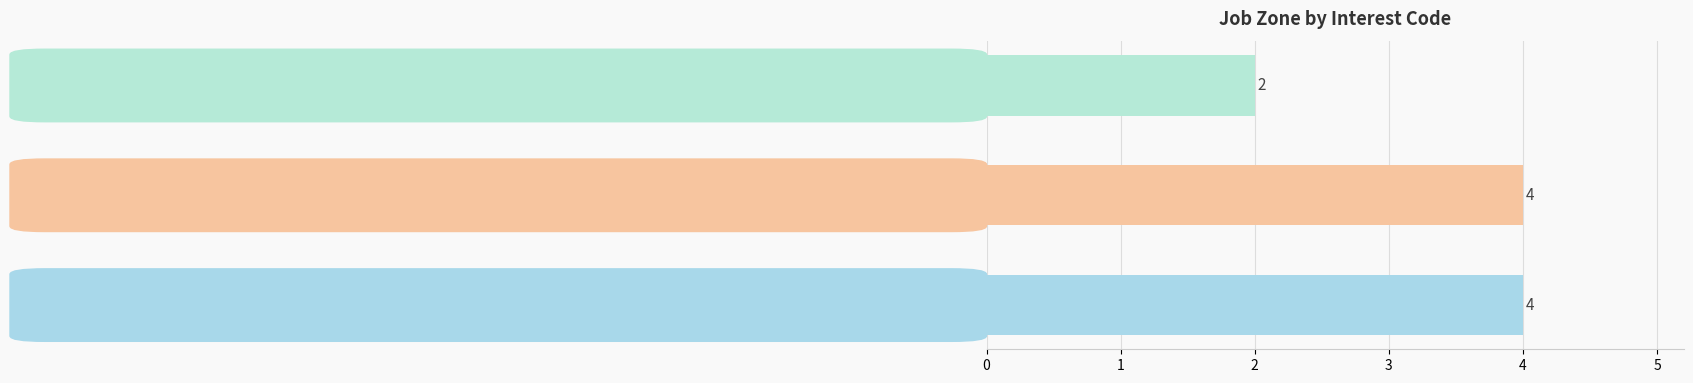

Reading bottom to top, extract all data points from this chart.

ECA=4	ACE=4	AEC=2